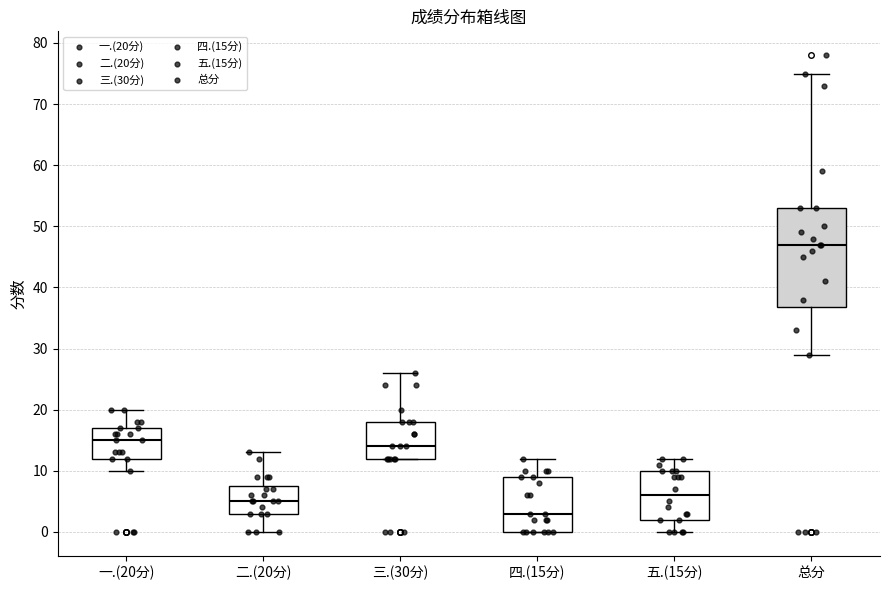

Reading left to right, read every box against the y-axis: the position of its median line, the range the box covers, and the ends of its whiskers. The values are not printed on the chart, so give them approximately, as read against the axis.

一.(20分): median 15, box 12 to 17, whiskers 10 to 20
二.(20分): median 5, box 3 to 8, whiskers 0 to 13
三.(30分): median 14, box 12 to 18, whiskers 12 to 26
四.(15分): median 3, box 0 to 9, whiskers 0 to 12
五.(15分): median 6, box 2 to 10, whiskers 0 to 12
总分: median 47, box 37 to 53, whiskers 29 to 75